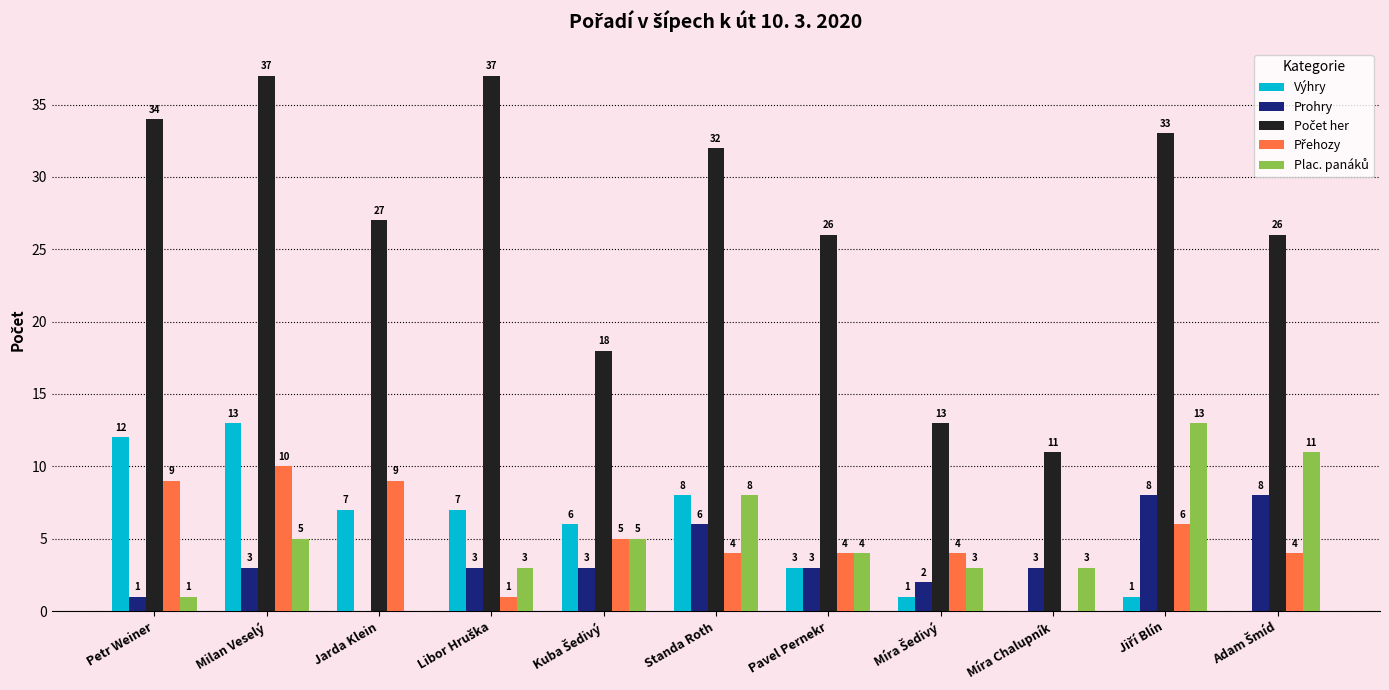

How many data points does each series have?

11